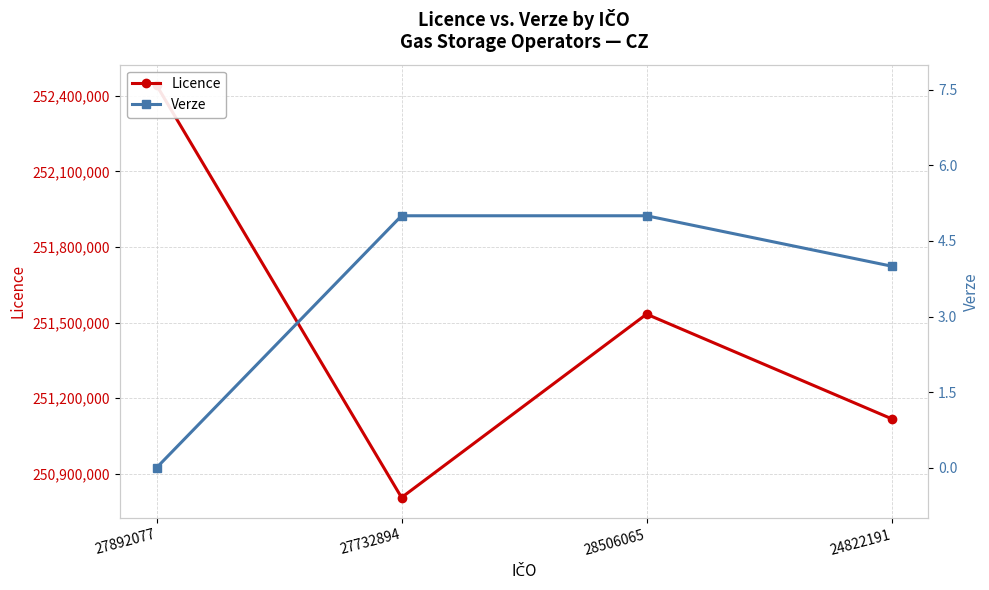

True or false: Licence and Verze cross at least once.

False